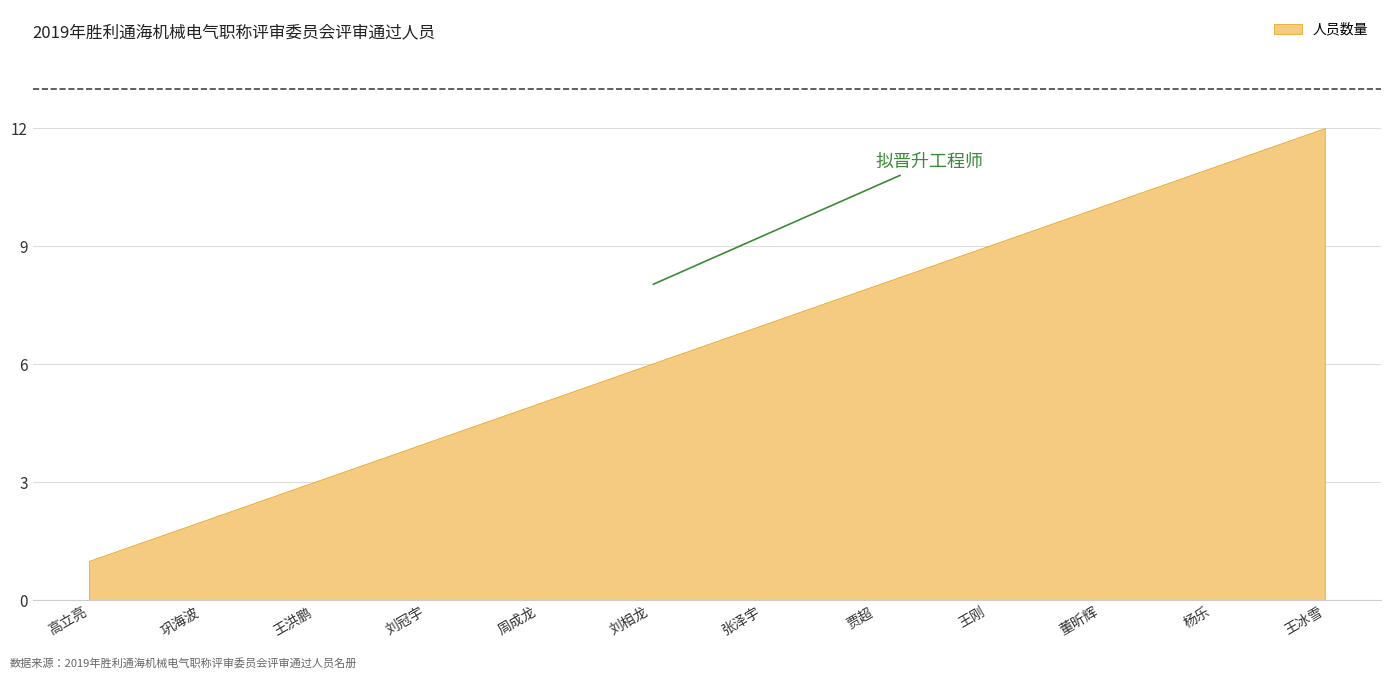

What is the sum of the values at 张泽宇 and 王刚?

16